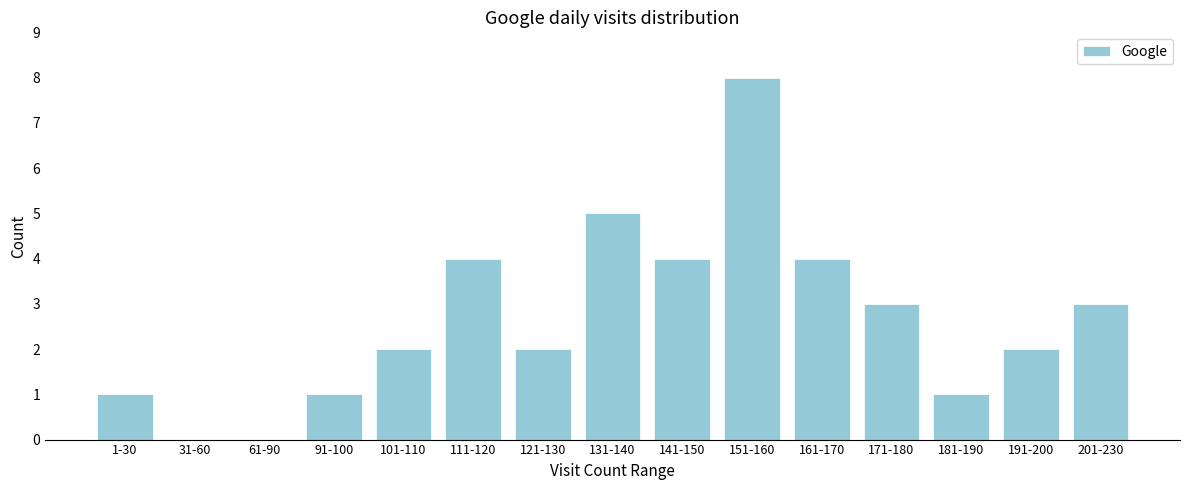

Reading right to left, list all the values displayed in this chart.

201-230=3	191-200=2	181-190=1	171-180=3	161-170=4	151-160=8	141-150=4	131-140=5	121-130=2	111-120=4	101-110=2	91-100=1	61-90=0	31-60=0	1-30=1